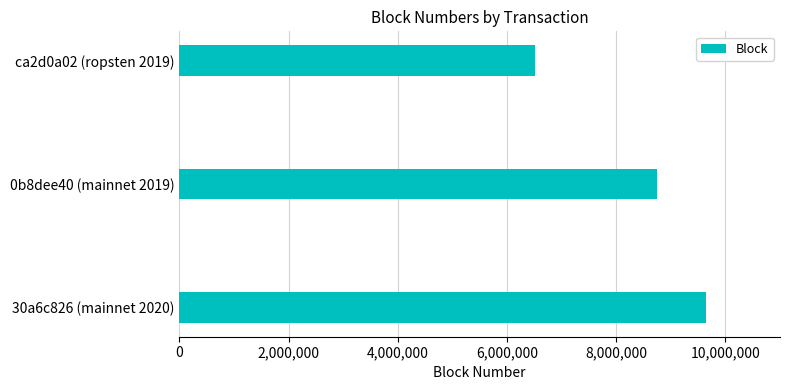

What is the smallest value displayed?

6511011